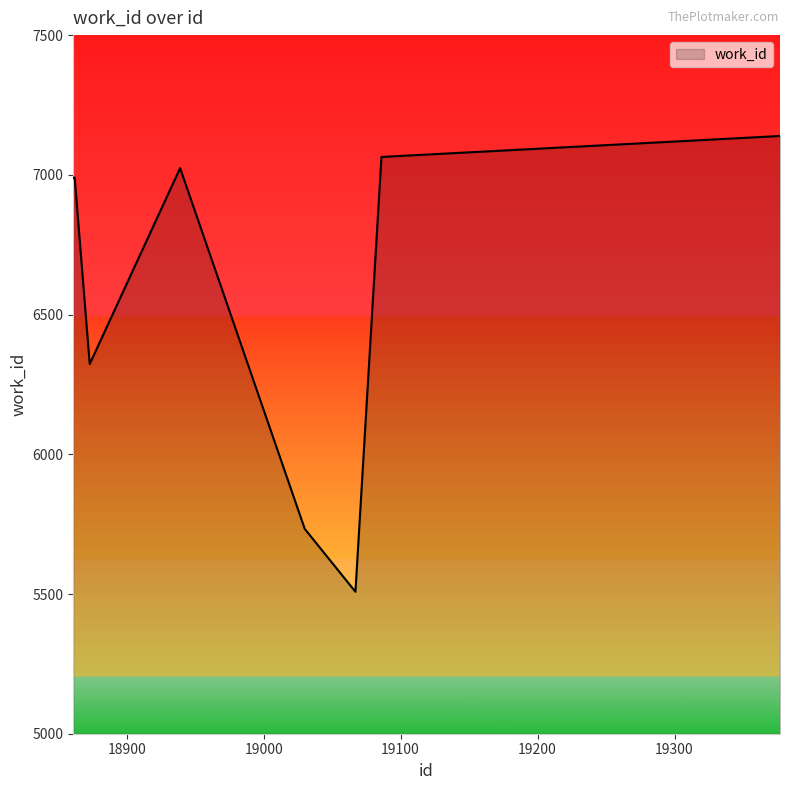

True or false: the data has more than 2 interior local peaks.

False